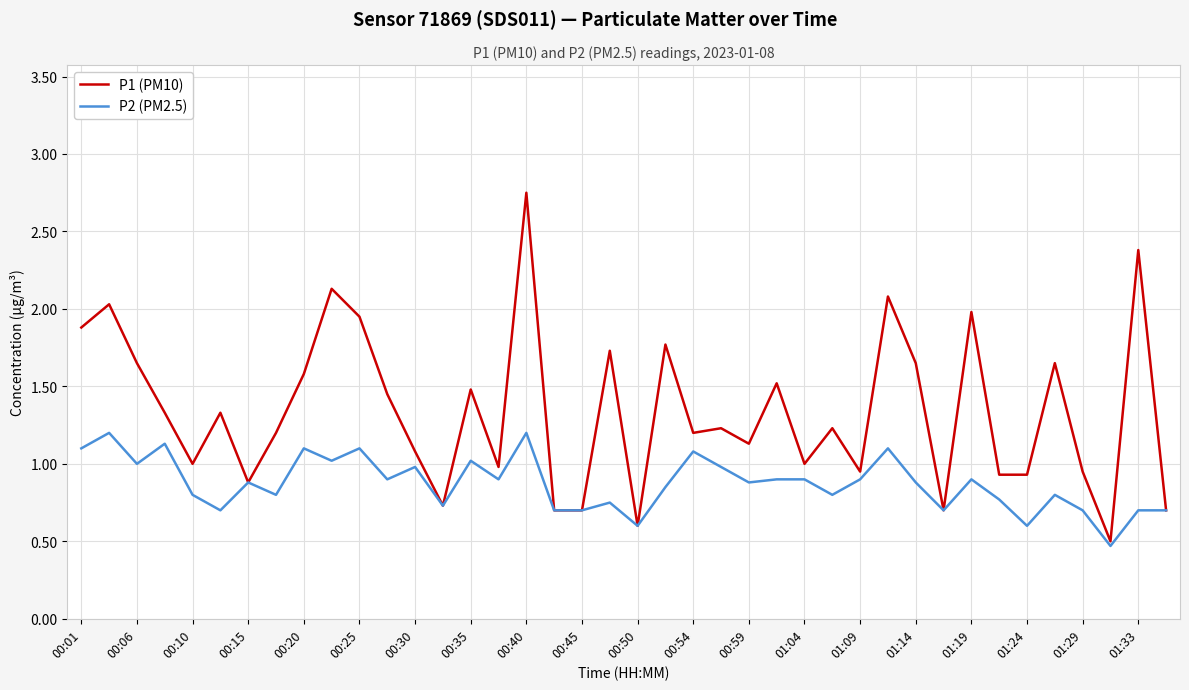

What is the lowest value of the P2 (PM2.5) series?

0.5